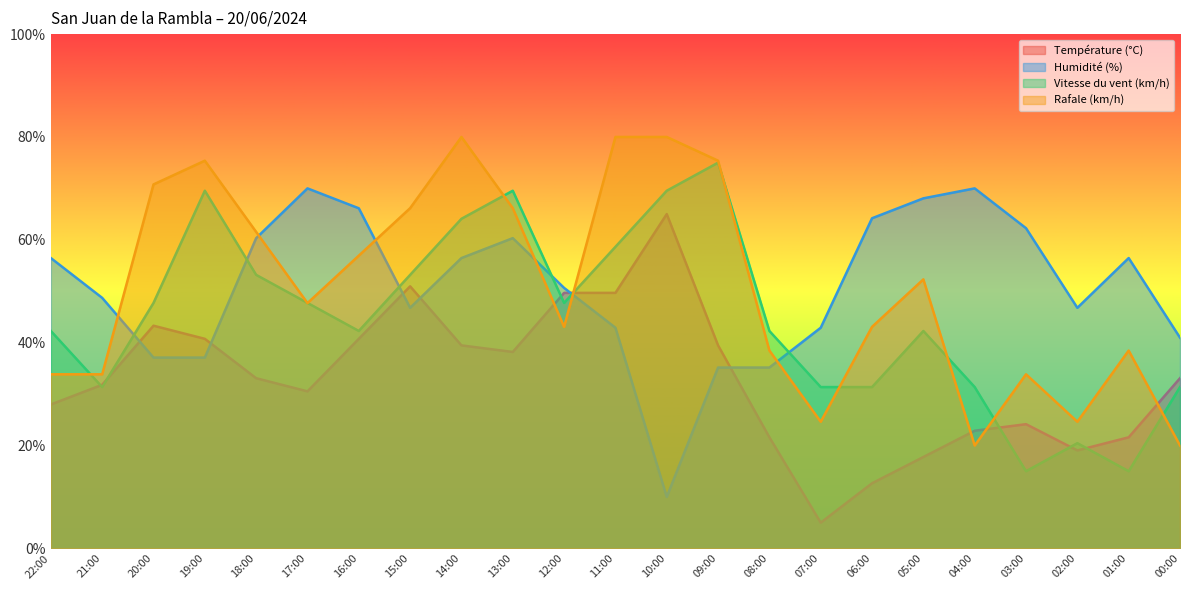

What is the value of the Température (°C) point at the 8th from the left?

51.0